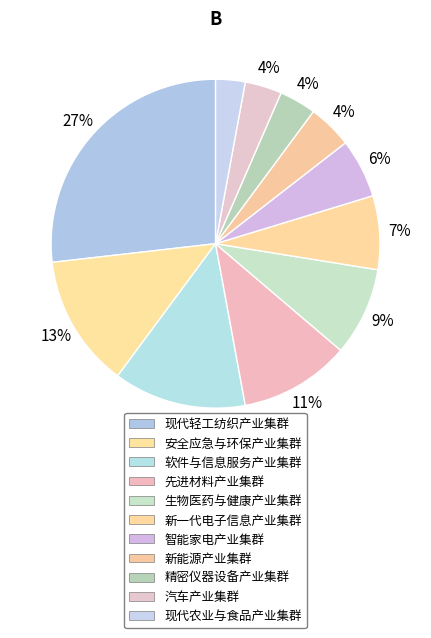

What percentage do 软件与信息服务产业集群 and 精密仪器设备产业集群 together represent?

16.7%